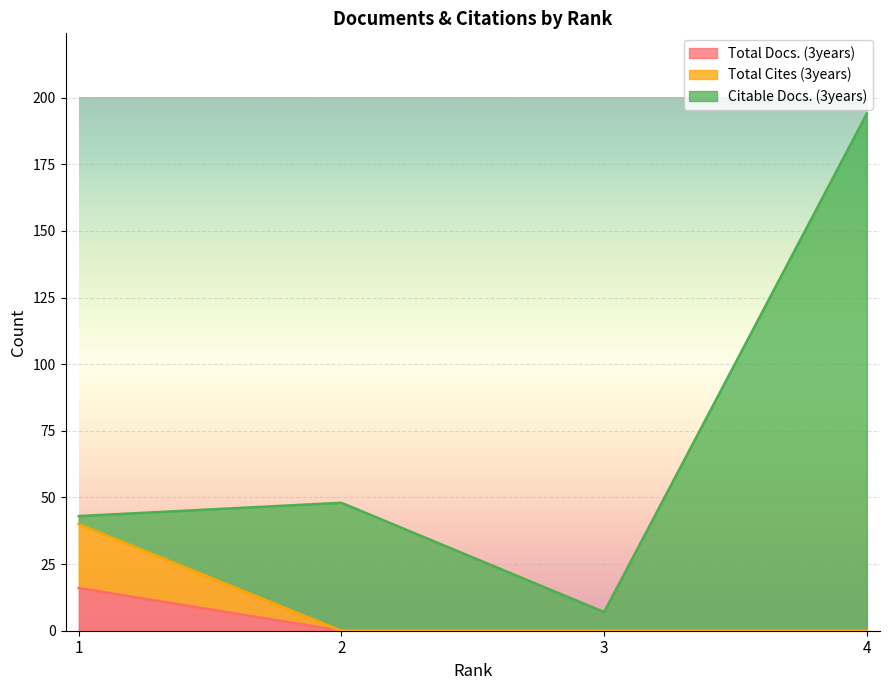

True or false: Total Cites (3years) has a value of 15 at 4.

False